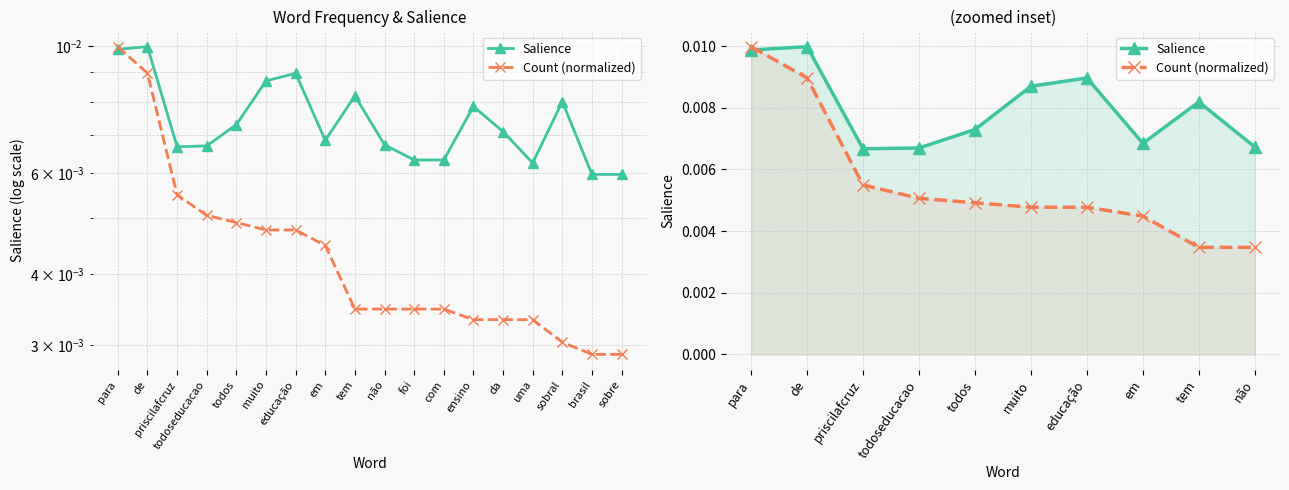

List the series in order of their peak value, highest first.

Salience, Count (normalized)